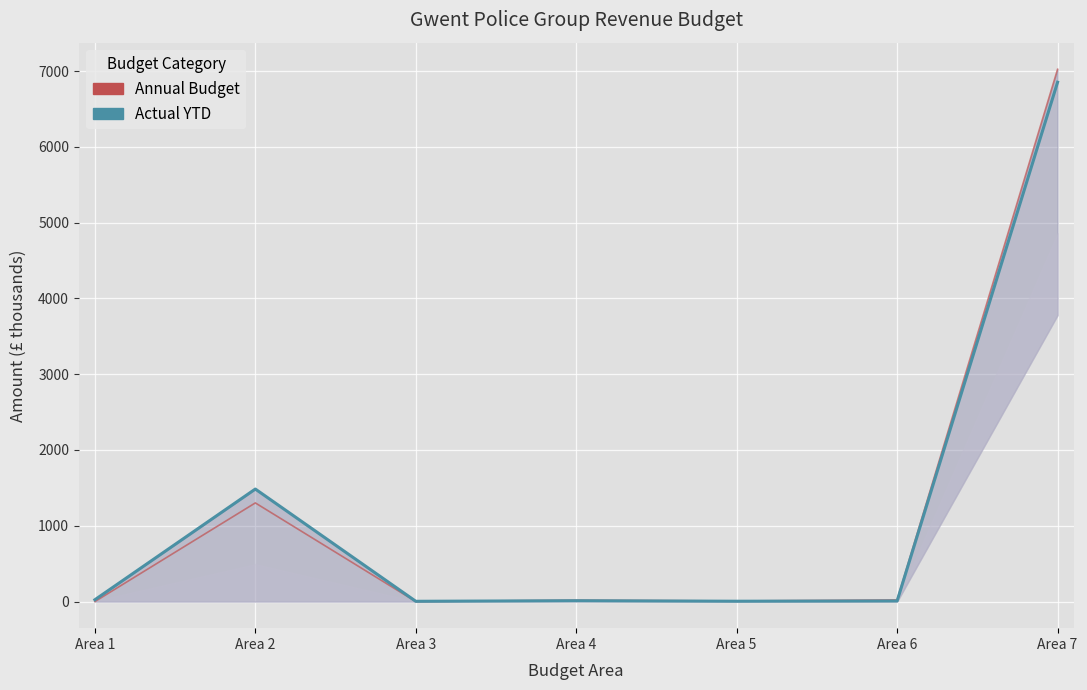

True or false: Actual YTD and Annual Budget cross at least once.

True